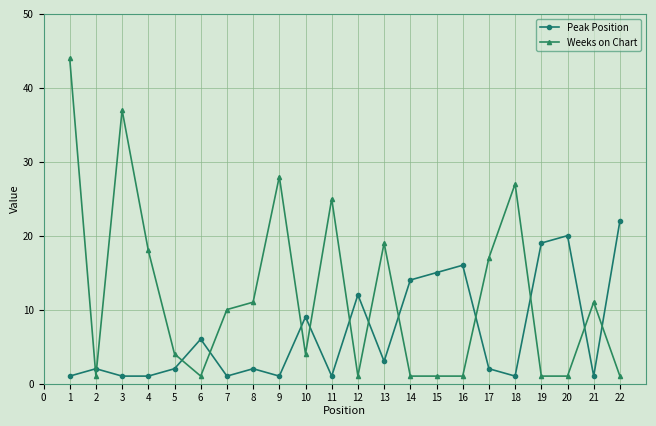

Which series ends up on top after the final intersection of Peak Position and Weeks on Chart?

Peak Position